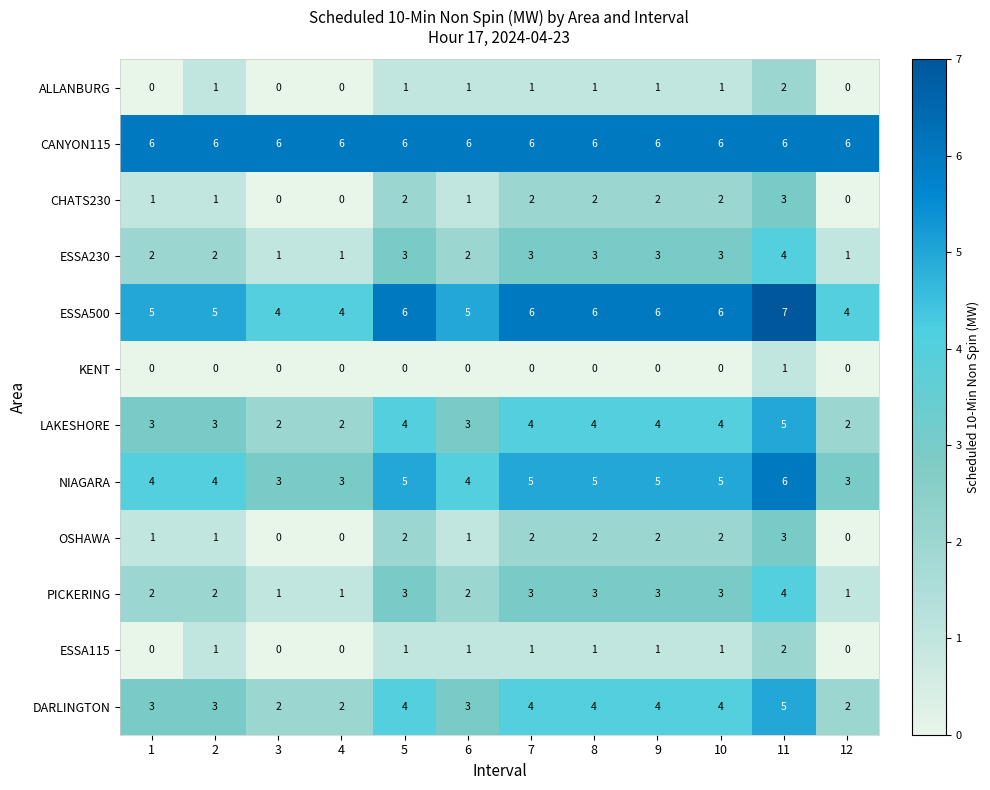

The value of ESSA115 at 12 is -1. True or false?

False